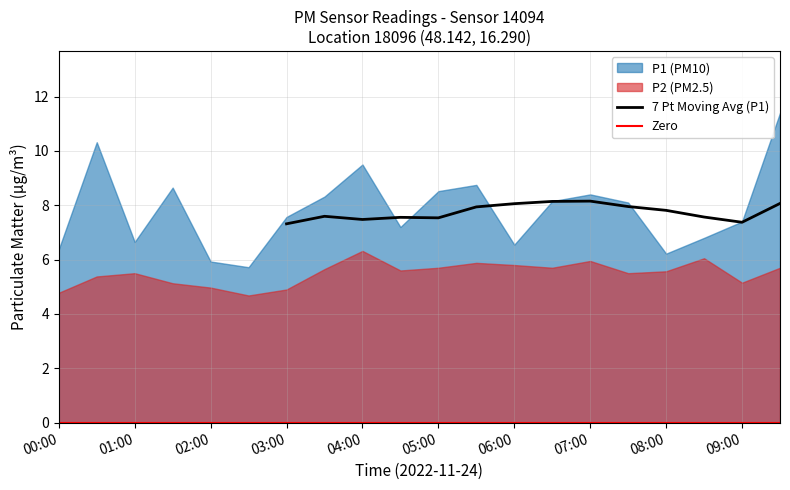

Which label corresponds to the largest value in the chart?

09:30